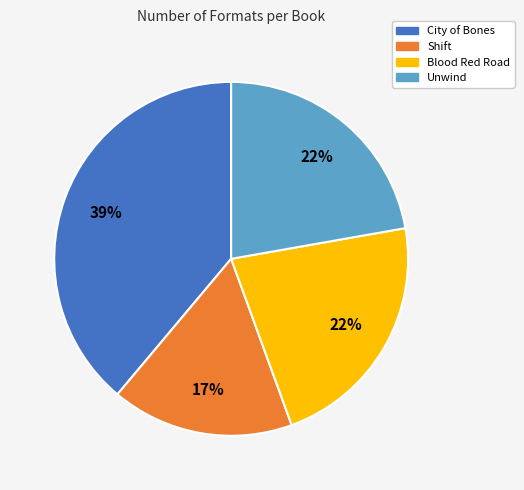

Combined, do Unwind and Shift account for over 50%?

No